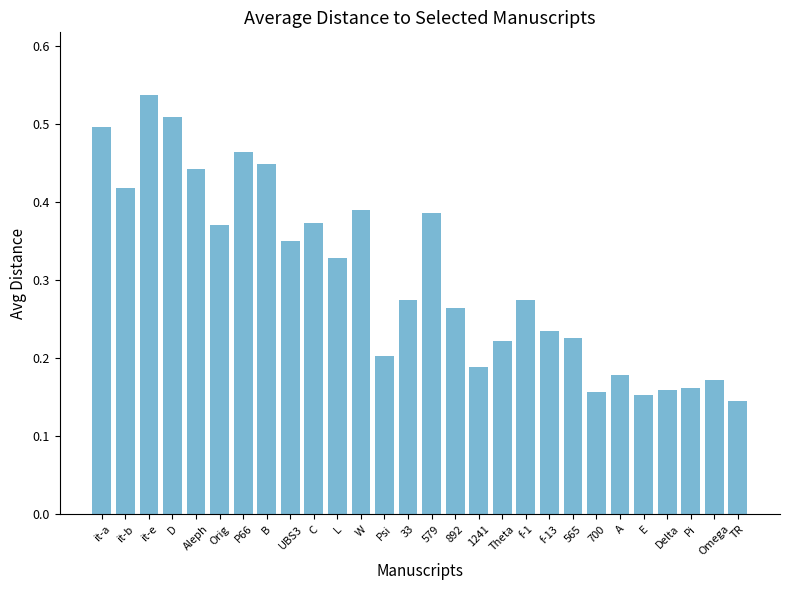

What is the change in value from L to 892?

-0.1